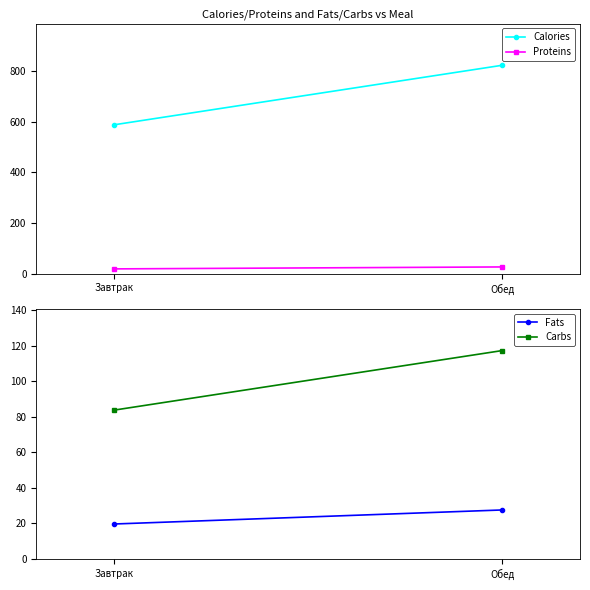

What is the minimum value for Proteins?

19.2